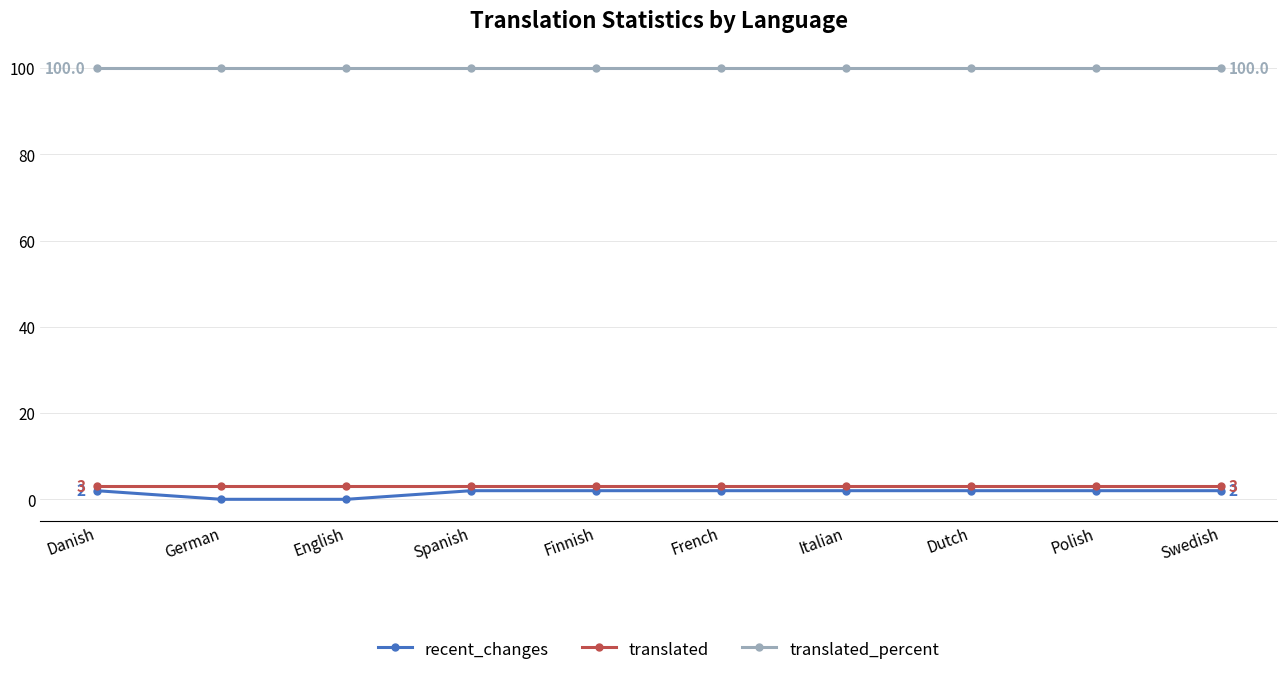

Reading left to right, transcribe all the data shown in this chart.

recent_changes: Danish=2	German=0	English=0	Spanish=2	Finnish=2	French=2	Italian=2	Dutch=2	Polish=2	Swedish=2
translated: Danish=3	German=3	English=3	Spanish=3	Finnish=3	French=3	Italian=3	Dutch=3	Polish=3	Swedish=3
translated_percent: Danish=100	German=100	English=100	Spanish=100	Finnish=100	French=100	Italian=100	Dutch=100	Polish=100	Swedish=100